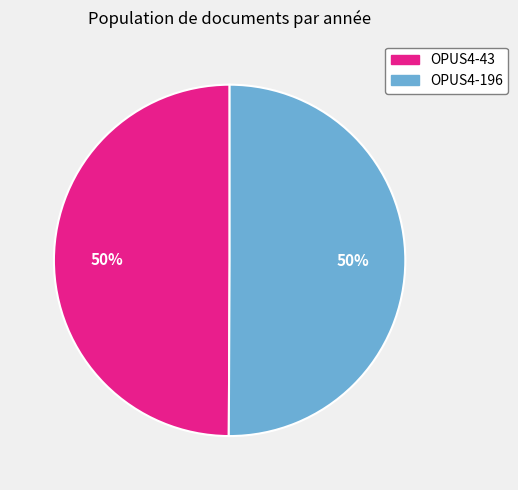

To the nearest percent, what is the combined percentage of OPUS4-196 and OPUS4-43?

100%